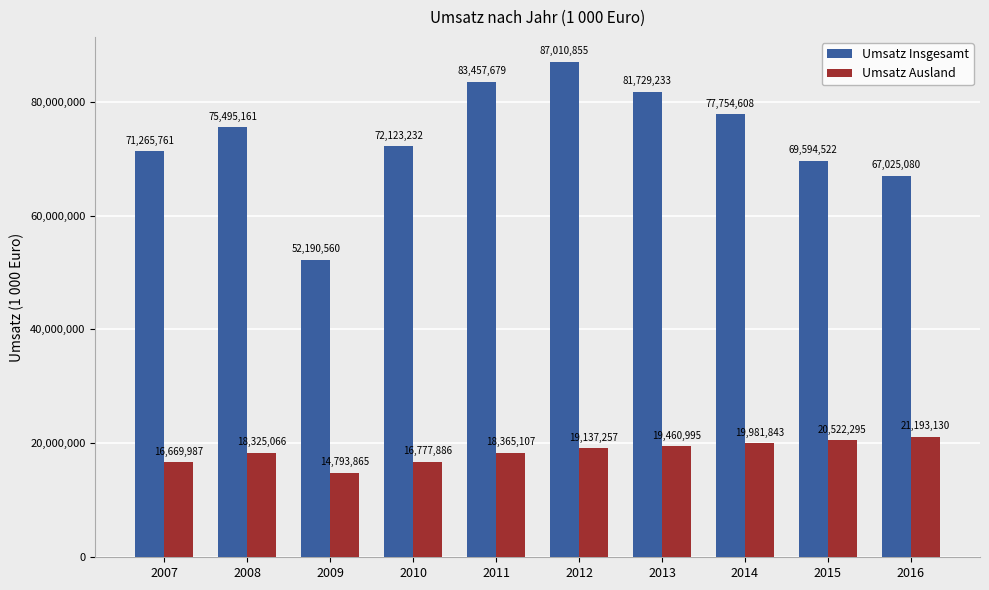

Between 2007 and 2011, which series saw the biggest shift?

Umsatz Insgesamt